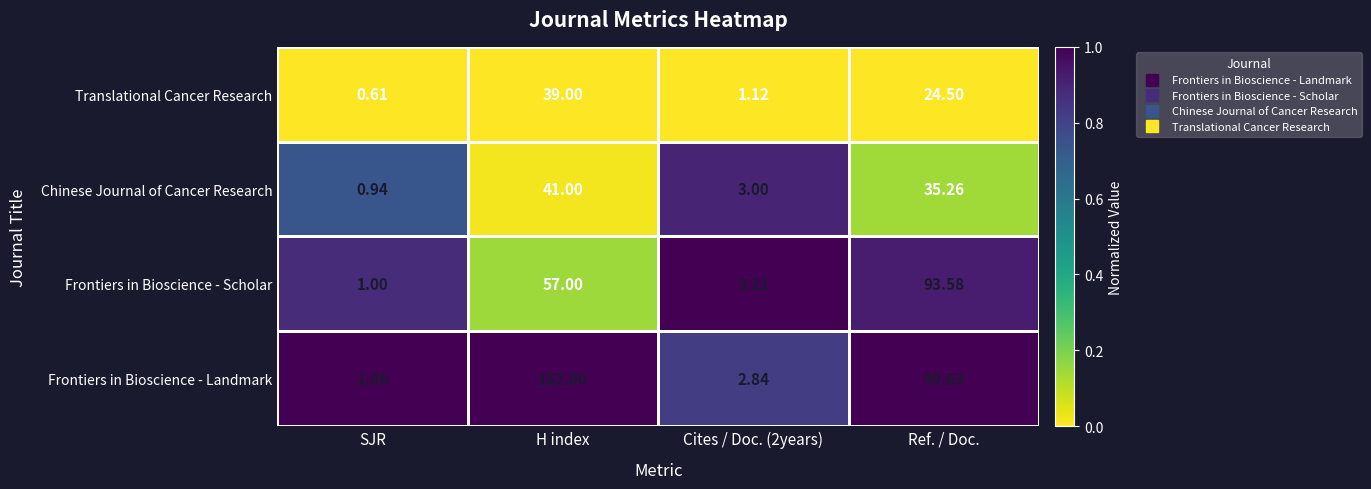

Which series has the widest spread of values?

Frontiers in Bioscience - Landmark